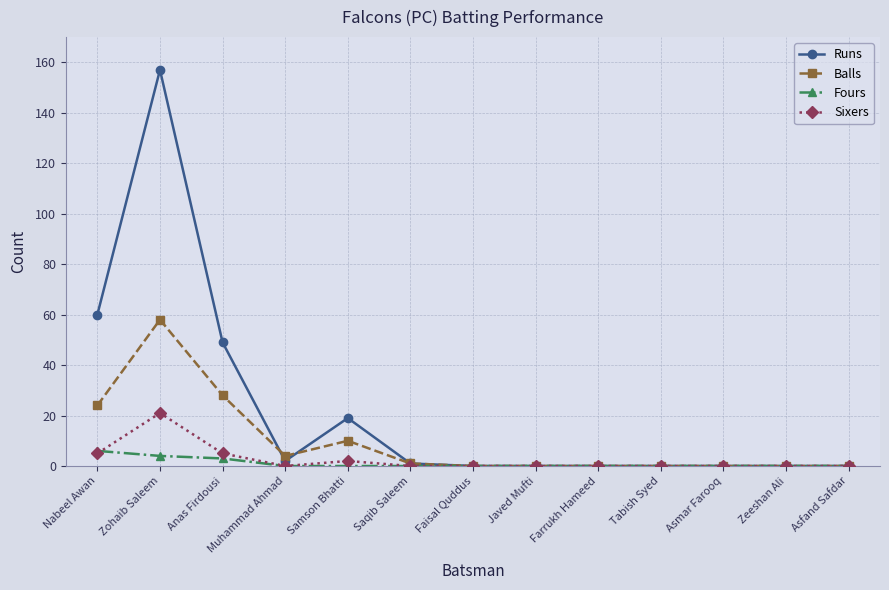

What are all the series names shown in the legend?

Runs, Balls, Fours, Sixers